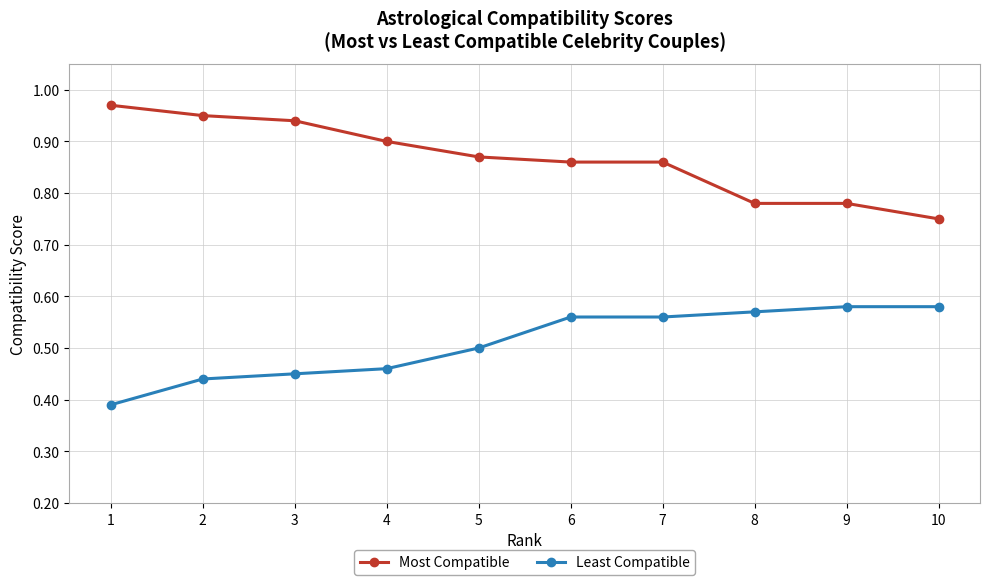

The Most Compatible series shows 0.6 at 5. True or false?

False